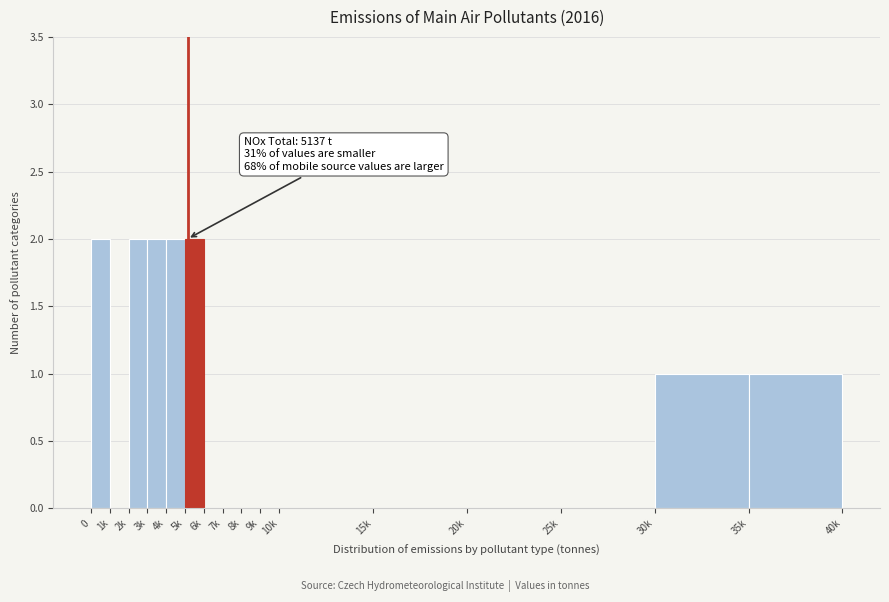

Reading left to right, what are all the values shown in this chart?

0=2	1k=0	2k=2	3k=2	4k=2	5k=2	6k=0	7k=0	8k=0	9k=0	10k=0	15k=0	20k=0	25k=0	30k=1	35k=1